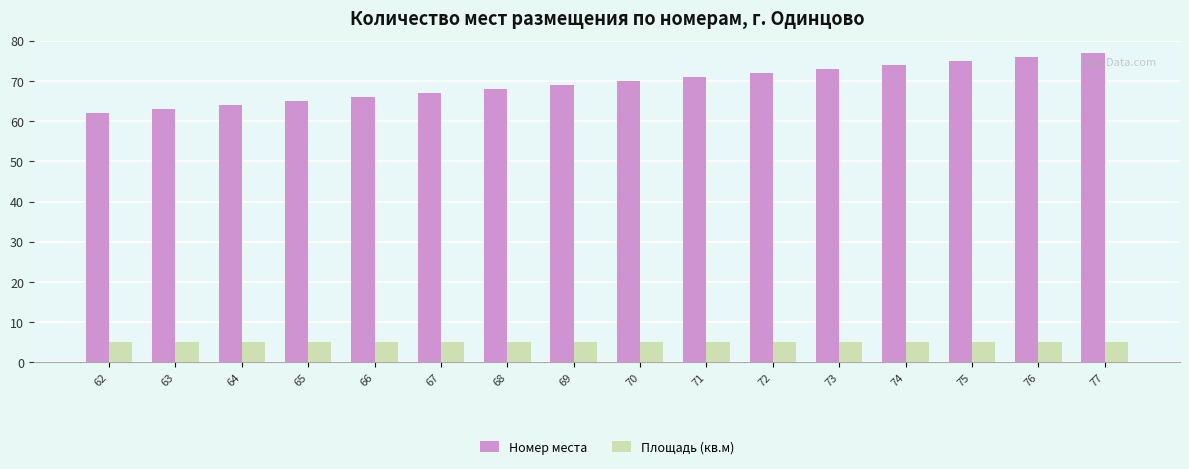

Which series has the largest total across all categories?

Номер места